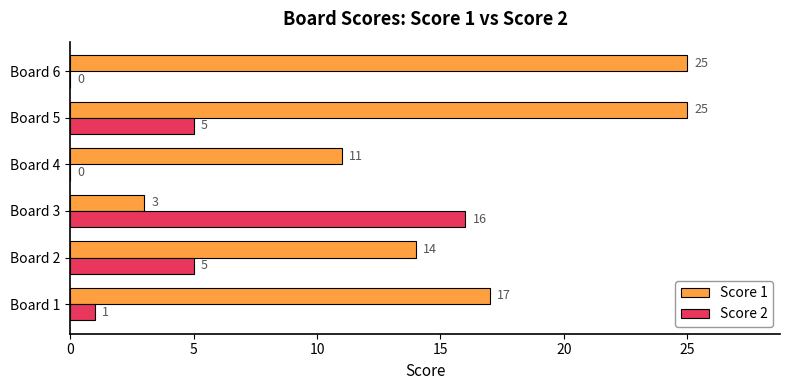

At which category is the sum across all series the highest?

Board 5